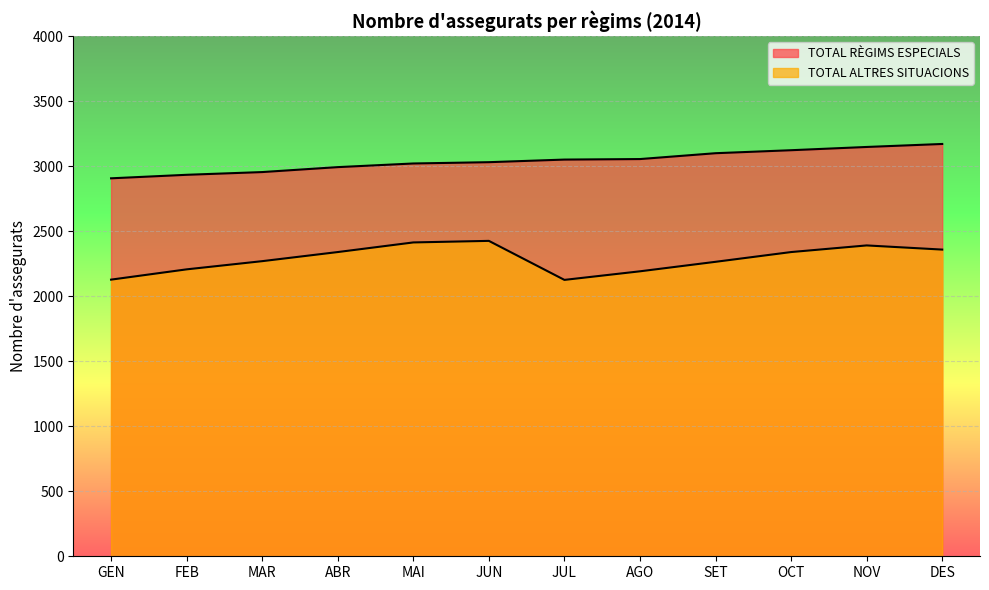

The TOTAL ALTRES SITUACIONS series shows 3210 at FEB. True or false?

False